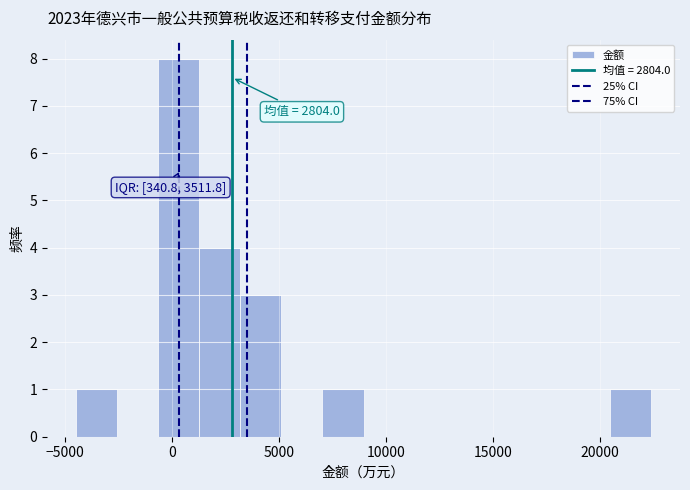

Around what value on the x-axis is the tallest bar? Give the approximate position of its centre, as read against the axis.

500